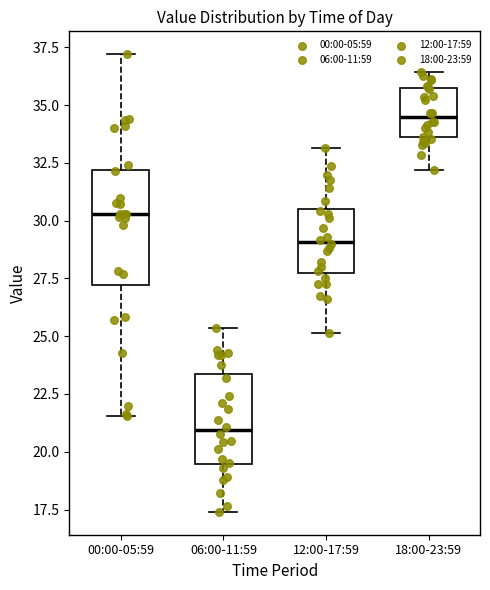

Where does the lower whisker of the box for 00:00-05:59 end on the y-axis? The values are not printed on the chart, so give them approximately, as read against the axis.

21.5